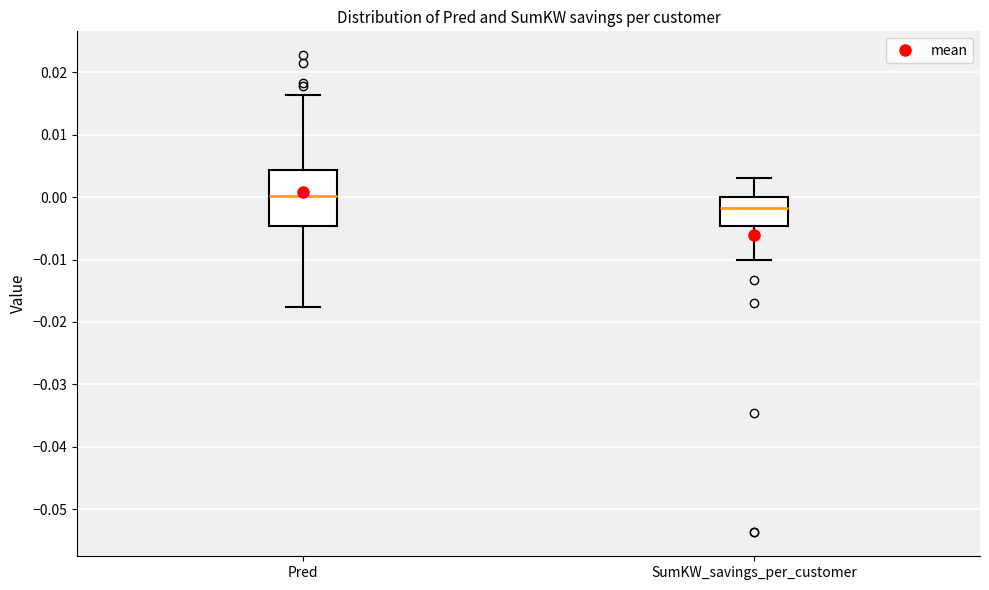

Comparing the boxes themselves (not the whiskers), which one is the tallest?

Pred